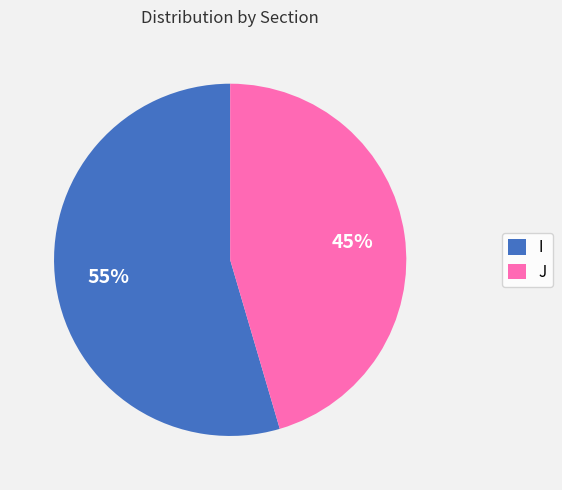

How many slices are in this pie chart?

2